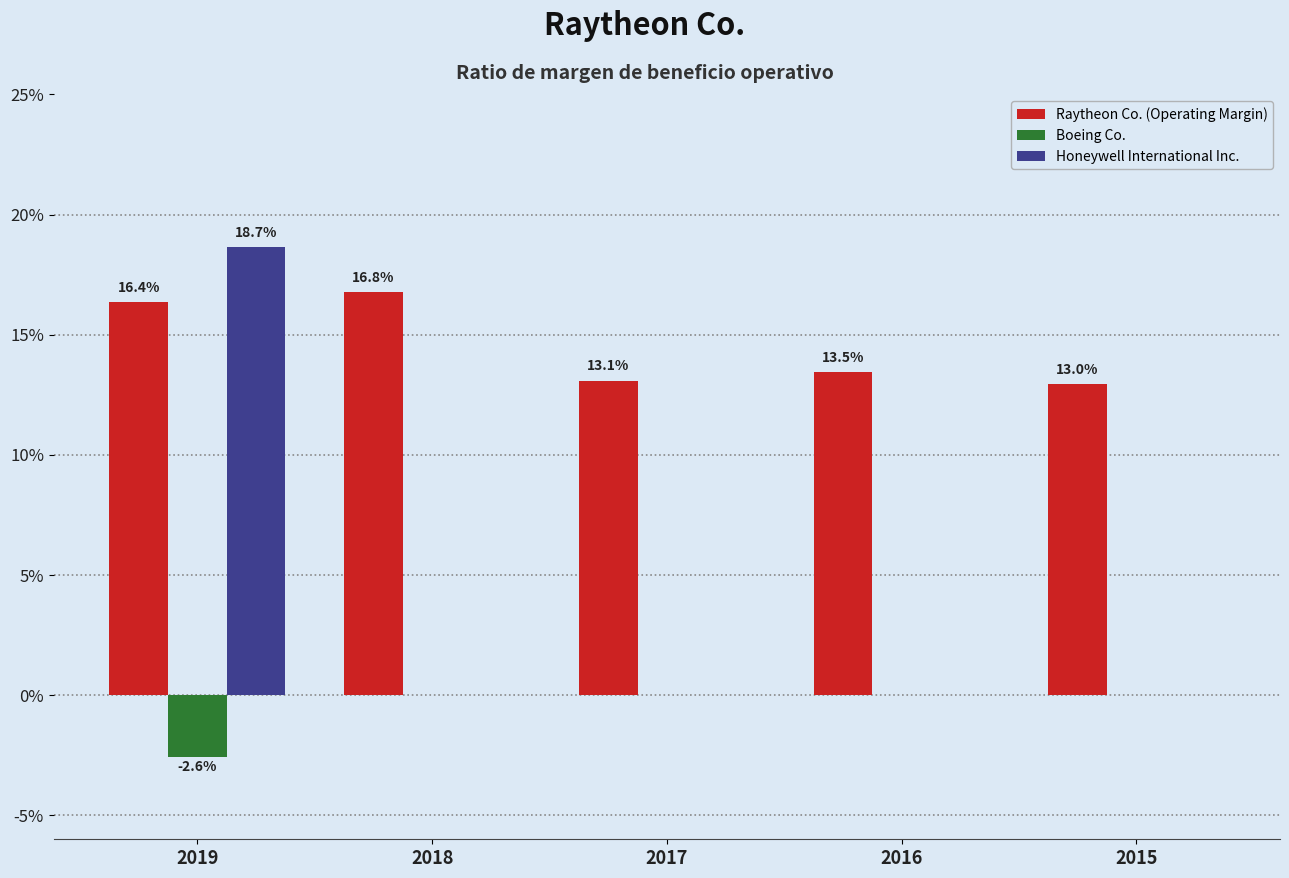

What is the approximate value of Raytheon Co. (Operating Margin) at 2019?

0.2